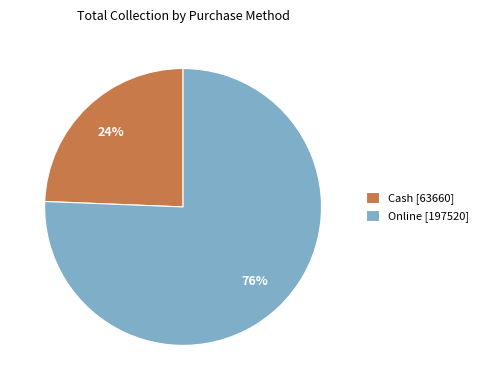

The Online slice represents 61% of the pie. True or false?

False